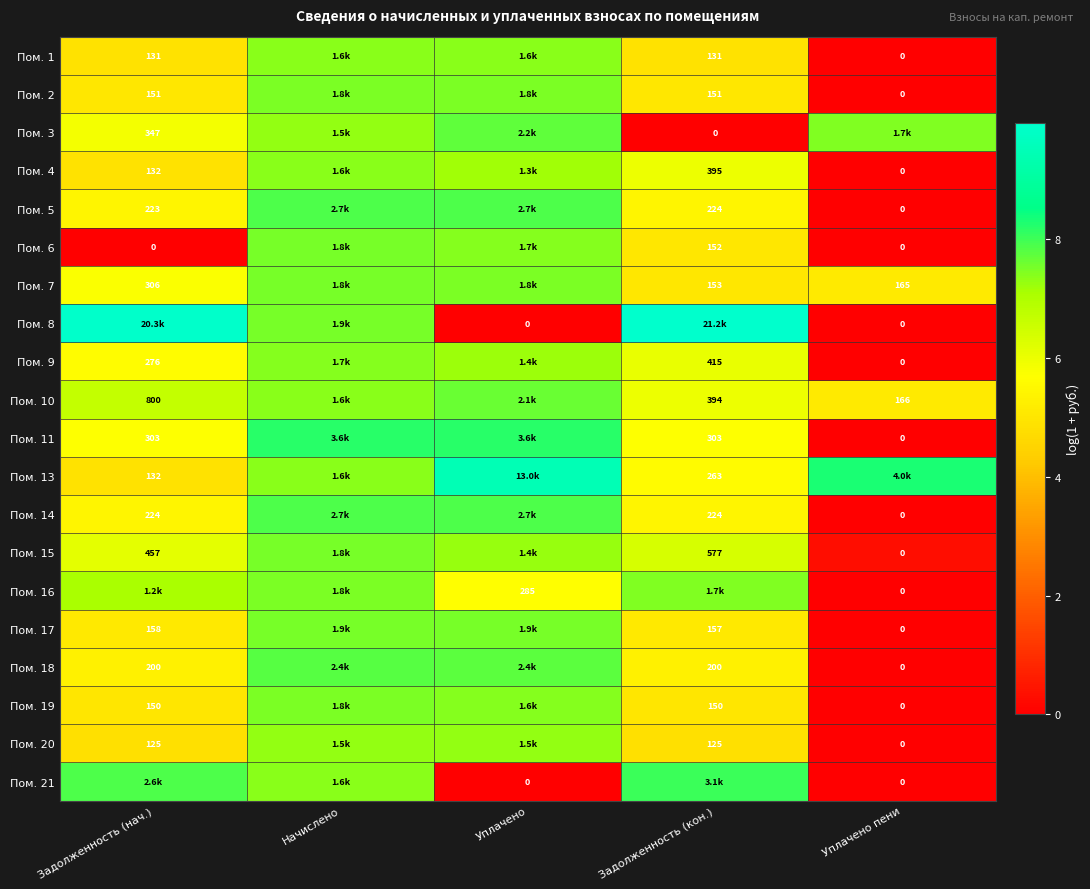

Is the value of Пом. 5 at Задолженность (нач.) greater than the value of Пом. 11 at Задолженность (нач.)?

No